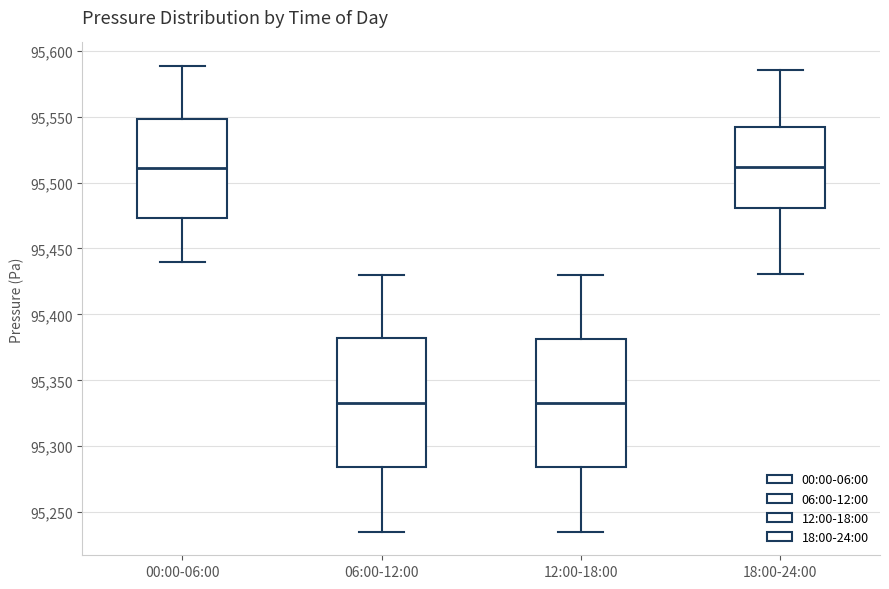

Where does the lower whisker of the box for 00:00-06:00 end on the y-axis? The values are not printed on the chart, so give them approximately, as read against the axis.

95440